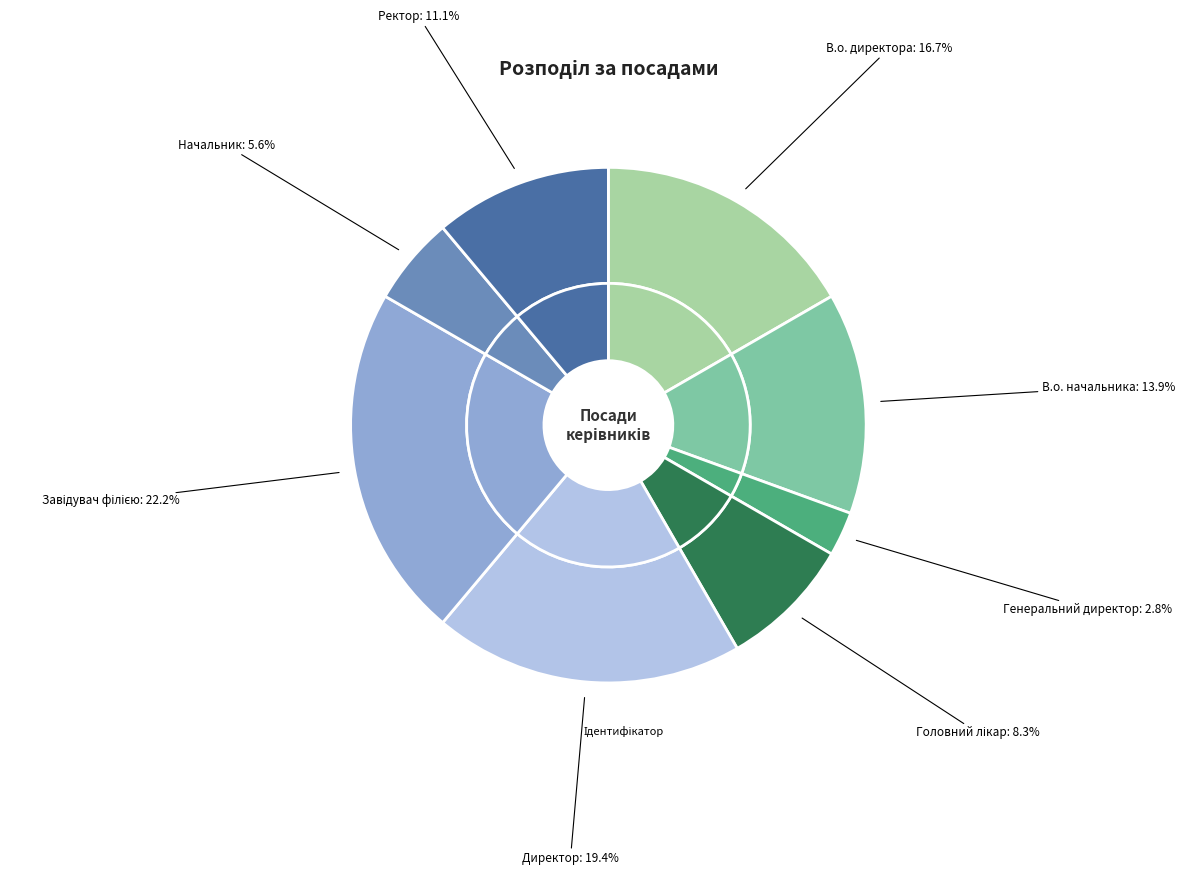

Is it true that Генеральний директор is 3% of the pie?

True